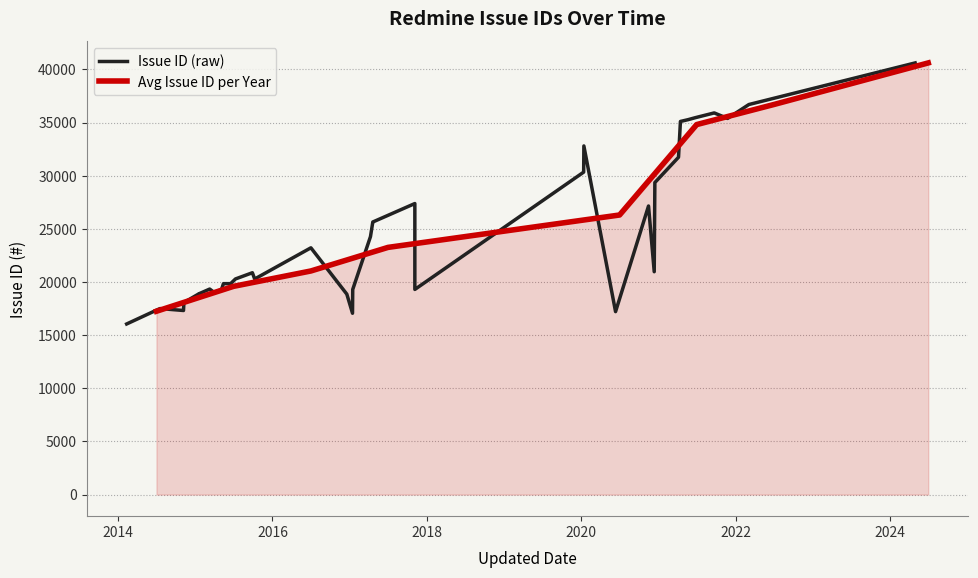

Which category has the highest value across all series?

2024-04-30